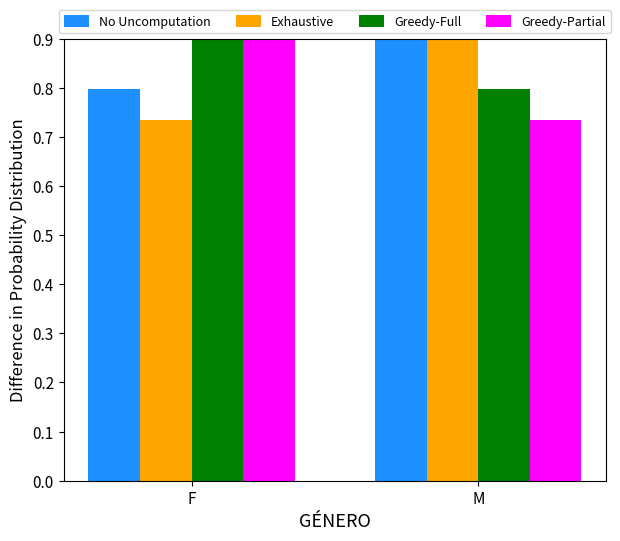

List the series in order of their peak value, lowest first.

Exhaustive, Greedy-Full, No Uncomputation, Greedy-Partial